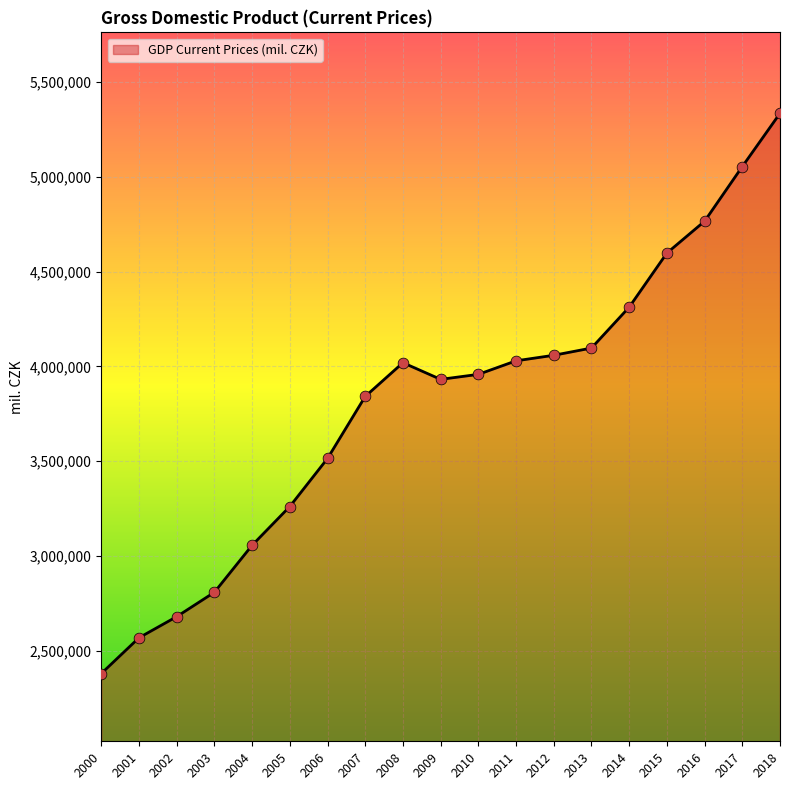

What is the ratio of the value at 2001 to the value at 2000?

1.1